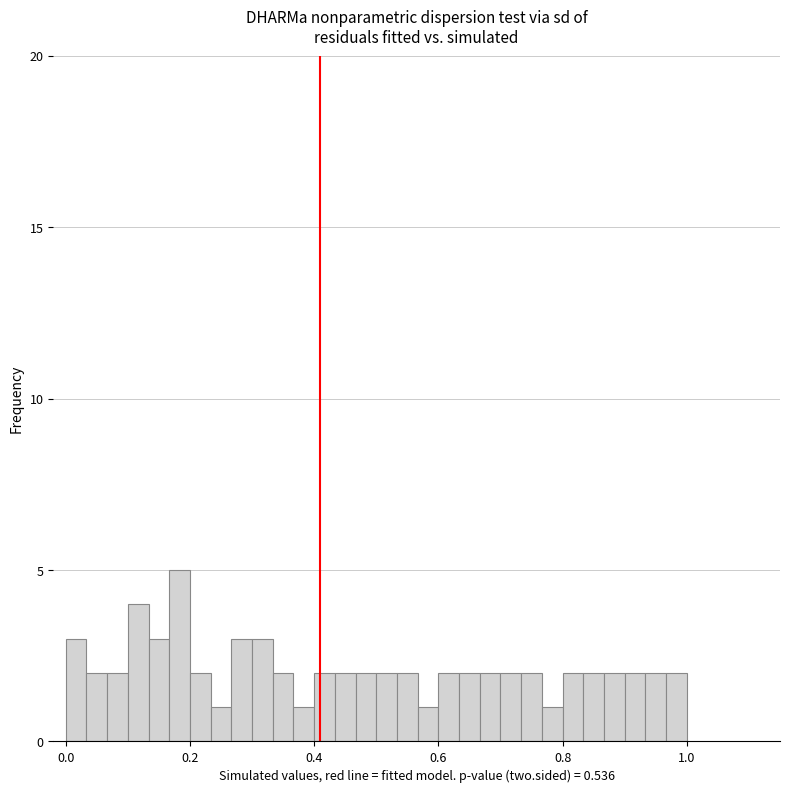

Around what value on the x-axis is the tallest bar? Give the approximate position of its centre, as read against the axis.

0.18